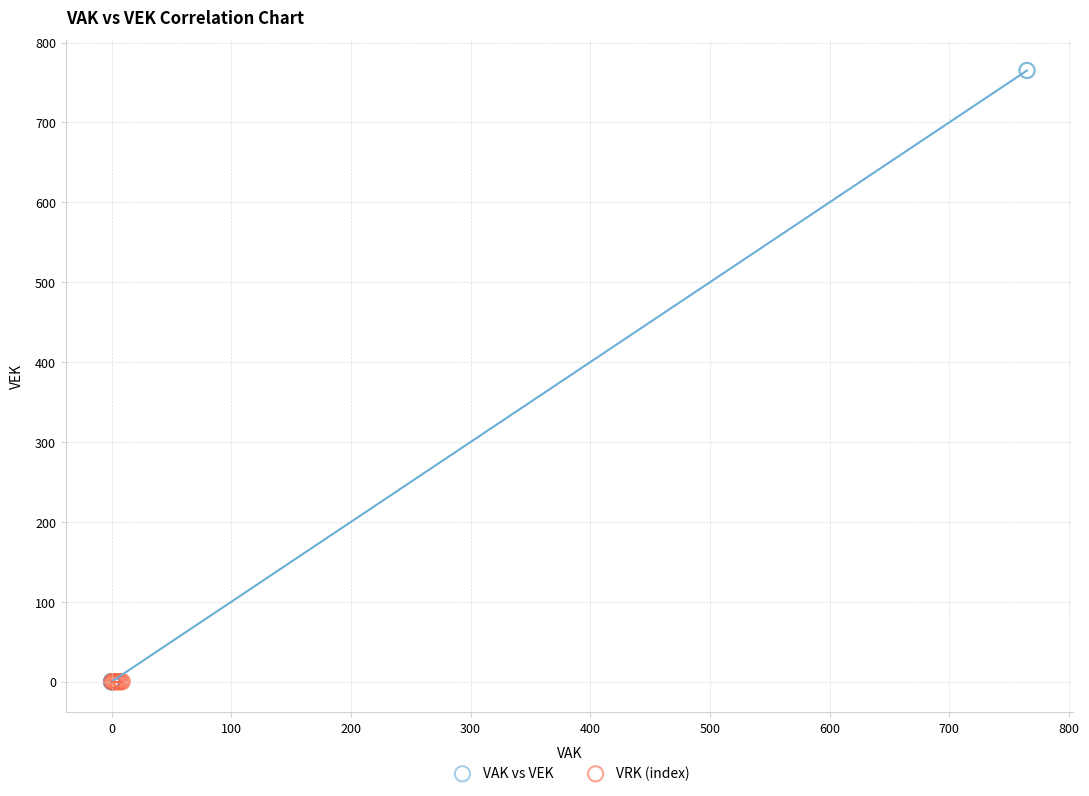

What are all the series names shown in the legend?

VAK vs VEK, VRK (index)